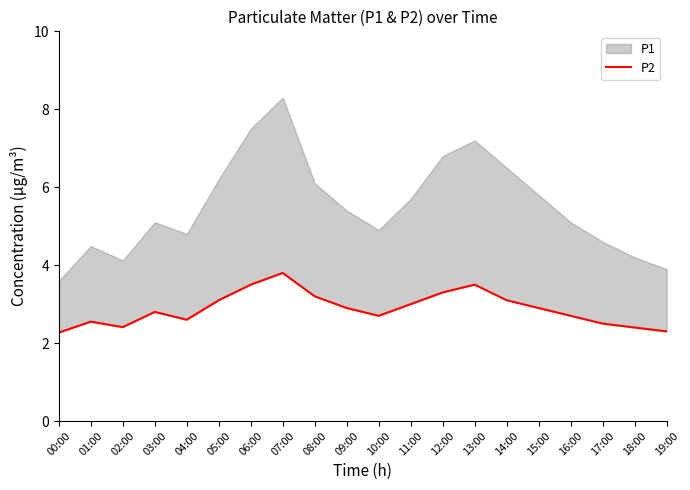

What is the sum of all values?

57.5